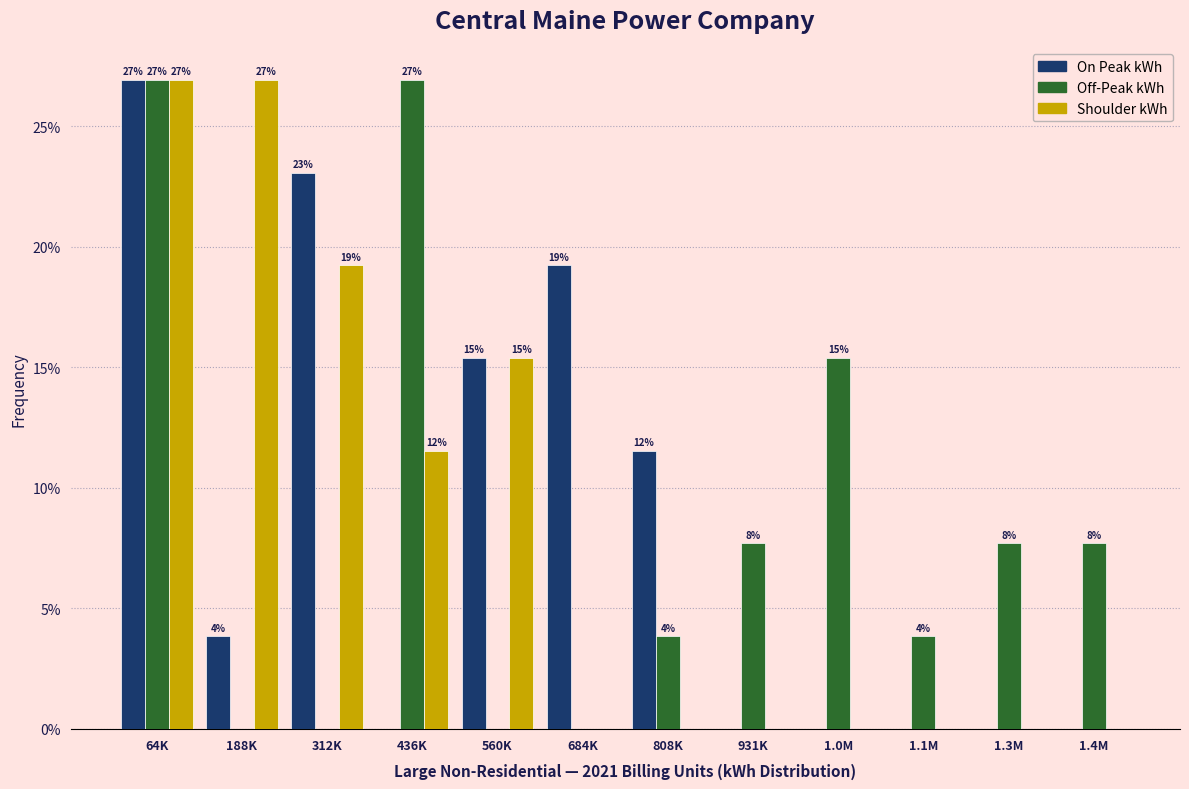

How many groups of bars are there?

12